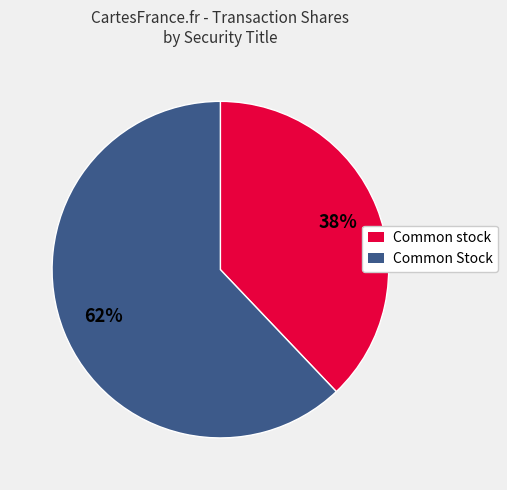

Which category has the smallest portion of the pie?

Common stock